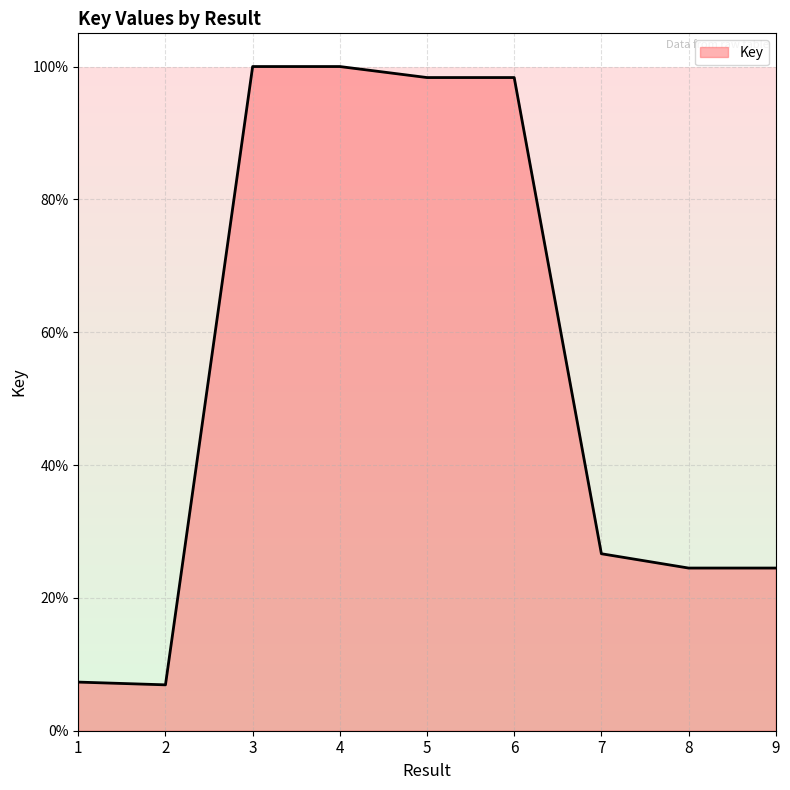

List the labels in order of value, largest first.

4, 3, 6, 5, 7, 8, 9, 1, 2